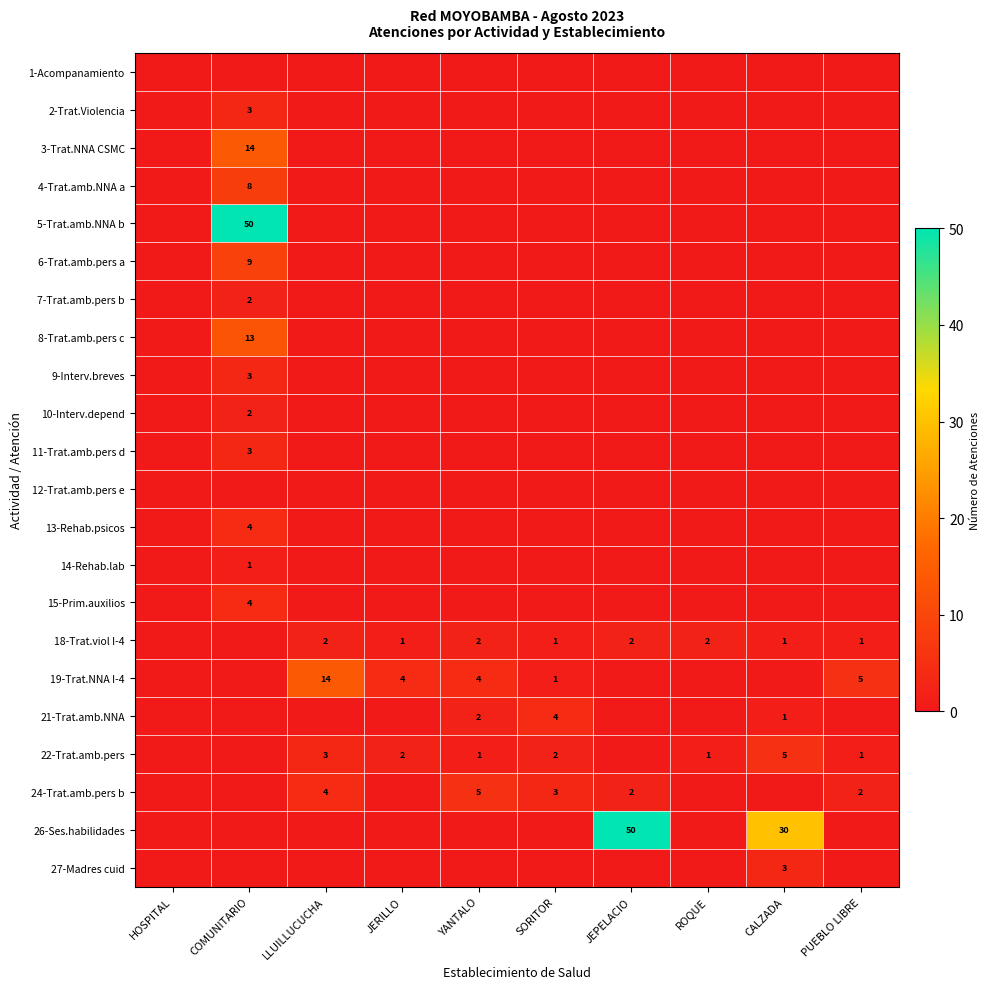

What is the maximum value for 14-Rehab.lab?

1